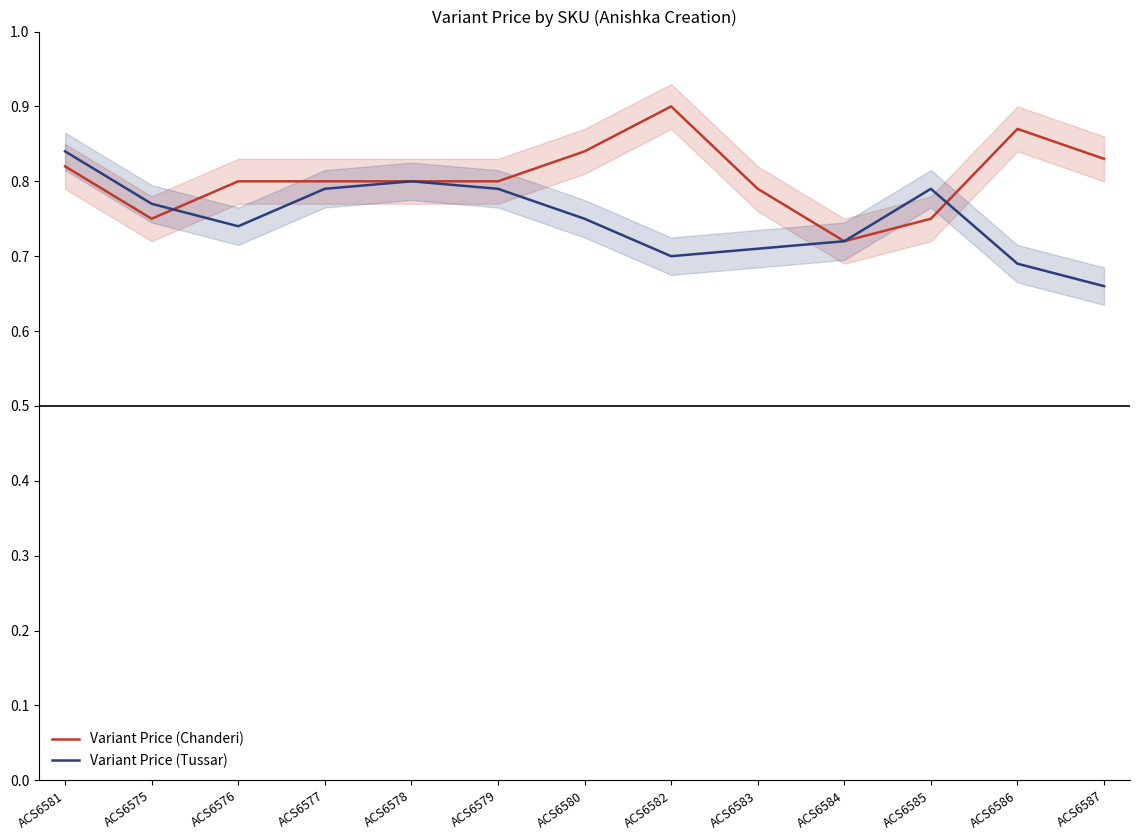

Between ACS6582 and ACS6587, which is larger?

ACS6582